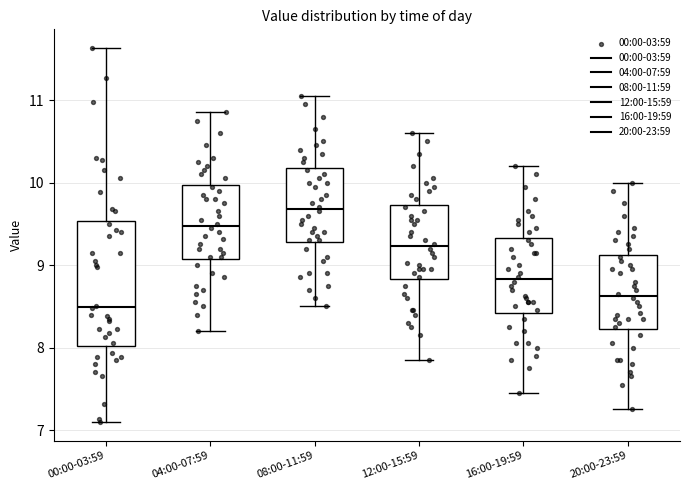

Reading left to right, transcribe this box plot: for each box, give where its median line is, the range the box spans, and where its two whiskers end, as read against the y-axis. The values are not printed on the chart, so give them approximately, as read against the axis.

00:00-03:59: median 8.5, box 8.0 to 9.5, whiskers 7.1 to 11.6
04:00-07:59: median 9.5, box 9.1 to 10.0, whiskers 8.2 to 10.9
08:00-11:59: median 9.7, box 9.3 to 10.2, whiskers 8.5 to 11.1
12:00-15:59: median 9.2, box 8.8 to 9.7, whiskers 7.9 to 10.6
16:00-19:59: median 8.8, box 8.4 to 9.3, whiskers 7.5 to 10.2
20:00-23:59: median 8.6, box 8.2 to 9.1, whiskers 7.3 to 10.0